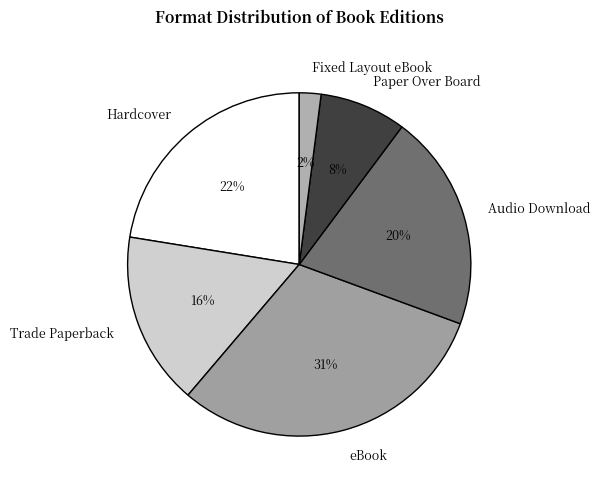

What is the largest slice in the pie chart?

eBook